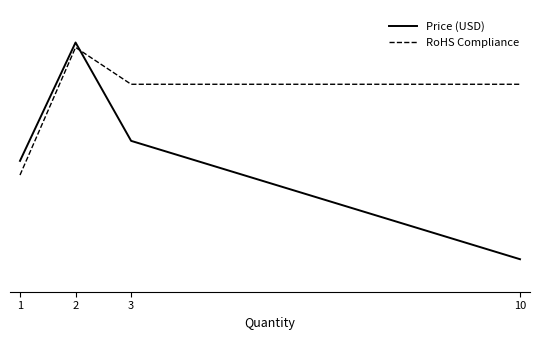

Is this an area chart (filled region under the line)?

No